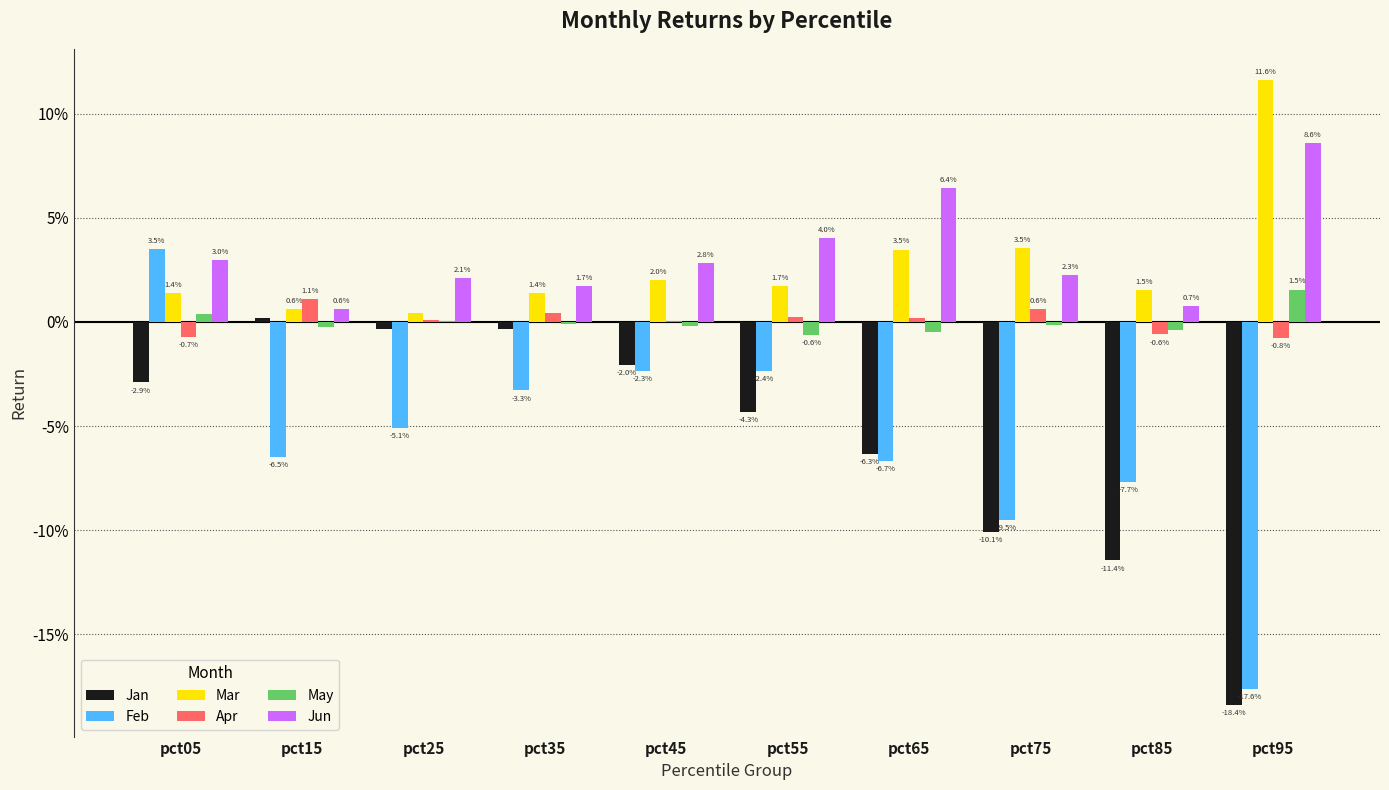

Between pct25 and pct95, which is larger?

pct25